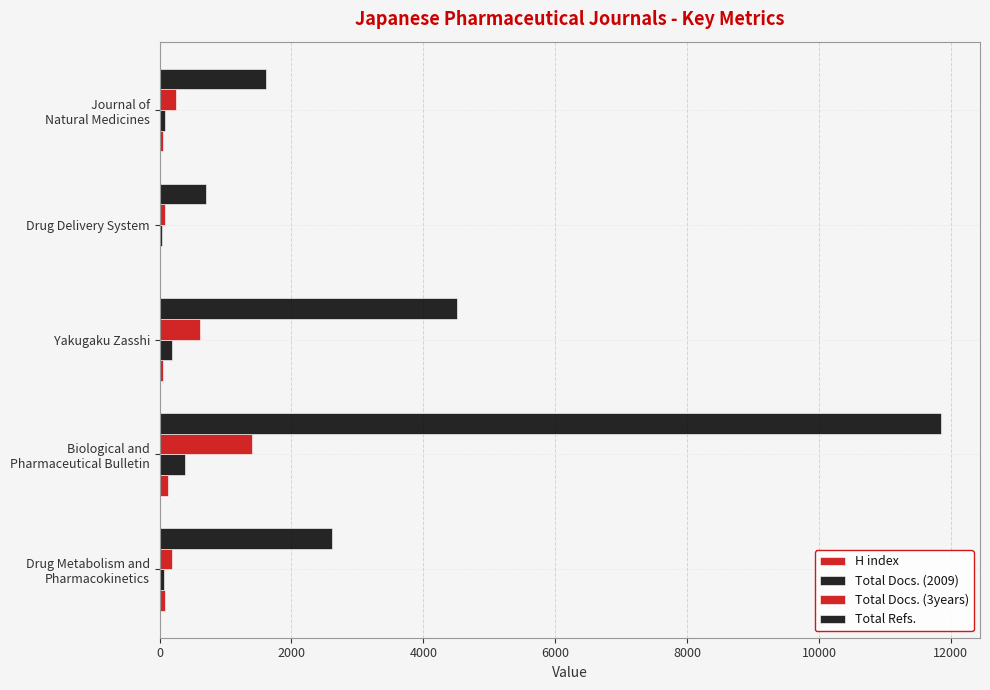

How many distinct data groups are displayed?

4